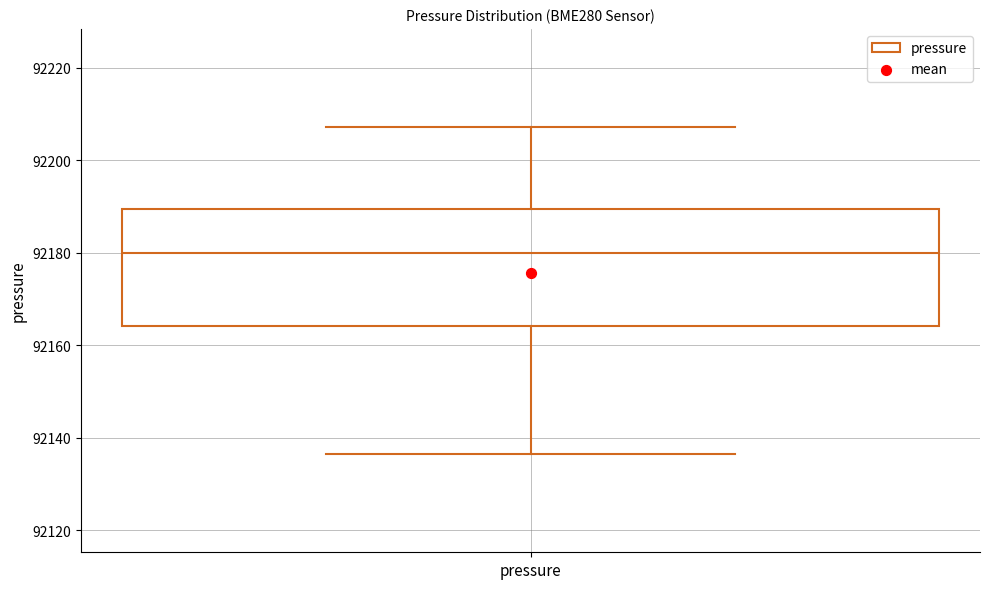

Where does the upper whisker of the box for pressure end on the y-axis? The values are not printed on the chart, so give them approximately, as read against the axis.

92208